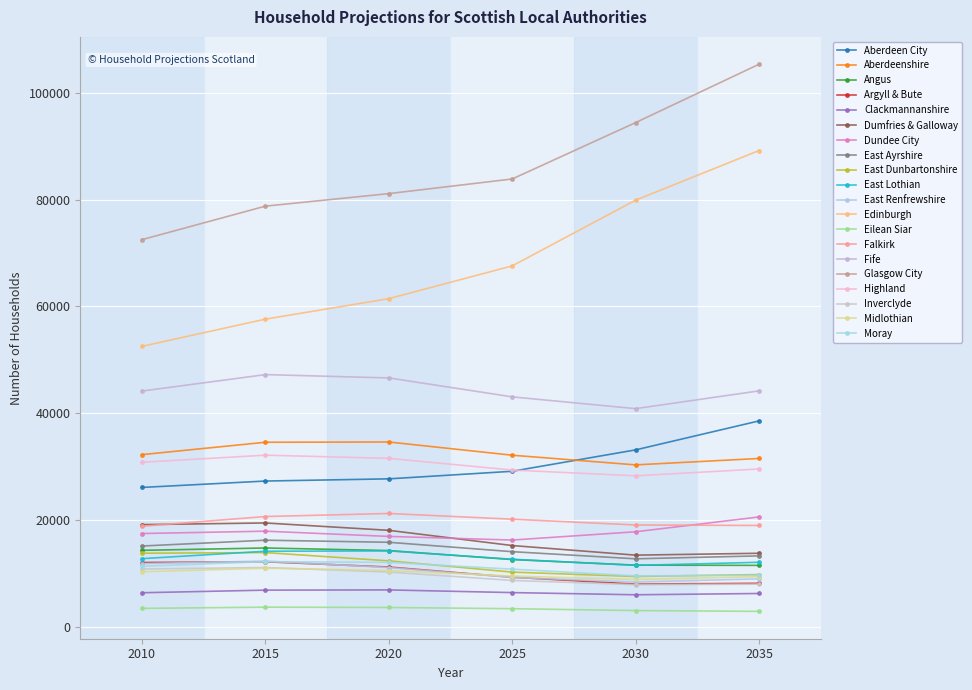

How many data points in Inverclyde are less than 10220?

3